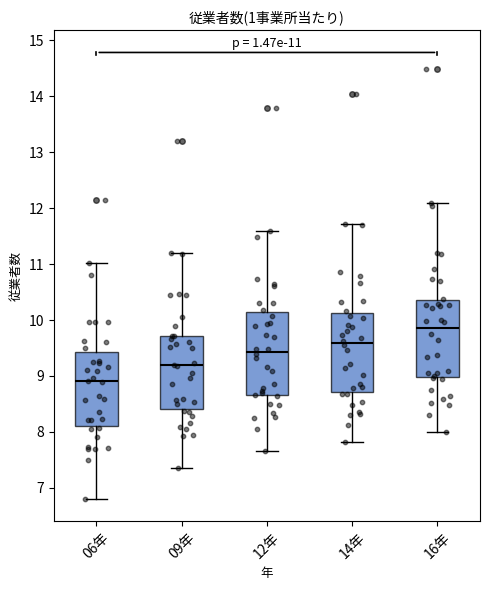

Which box's median line is the lowest?

06年